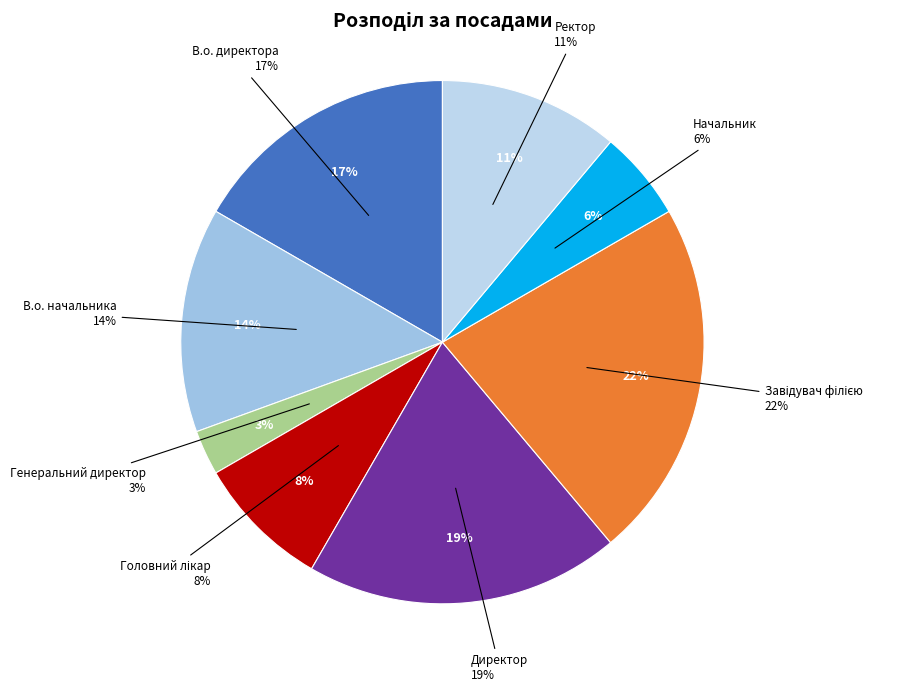

To the nearest percent, what percentage of the pie is Начальник?

6%